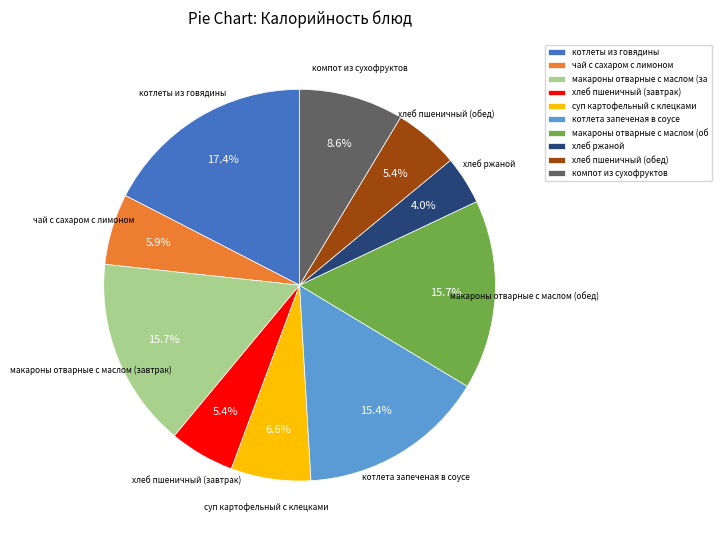

Approximately how many times larger is the value at котлеты из говядины compared to хлеб ржаной?

4.4